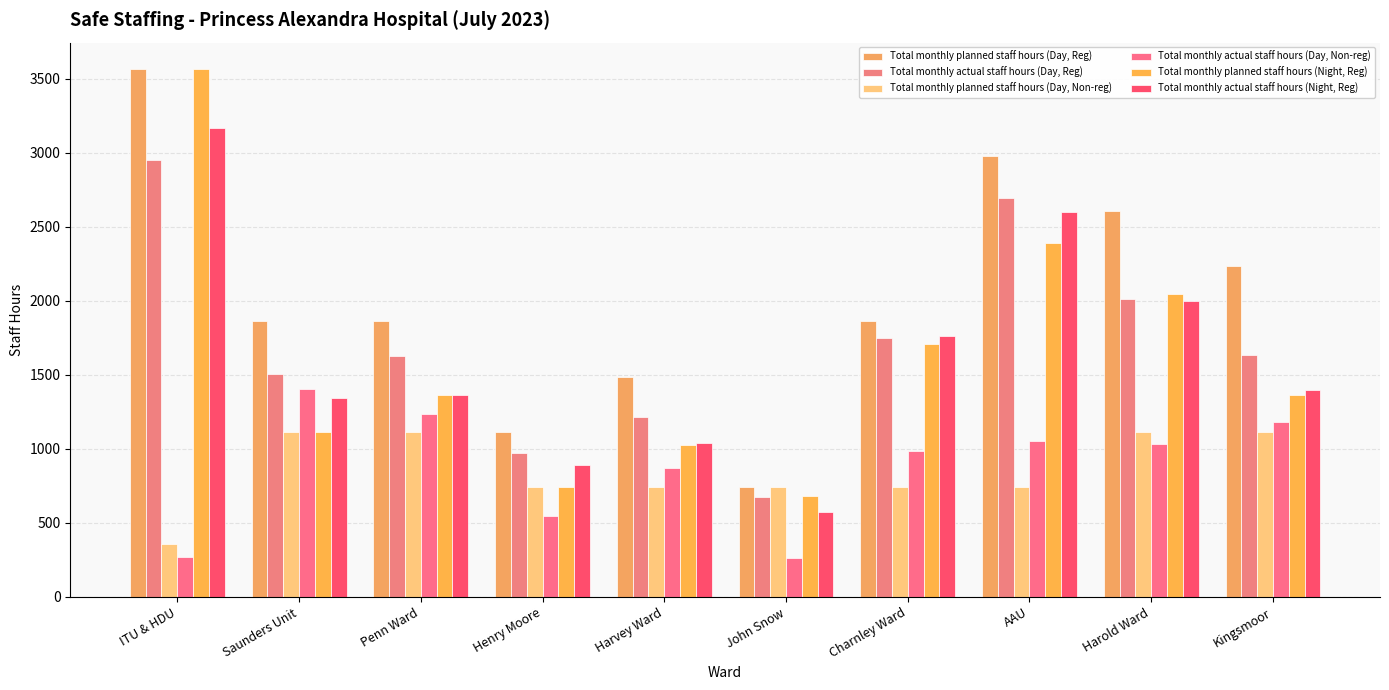

What is the label of the 3rd bar from the left?

Penn Ward